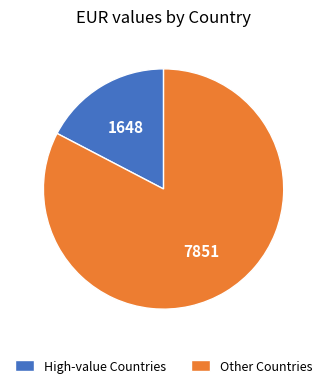

Do High-value Countries and Other Countries together represent more than half of the pie?

Yes